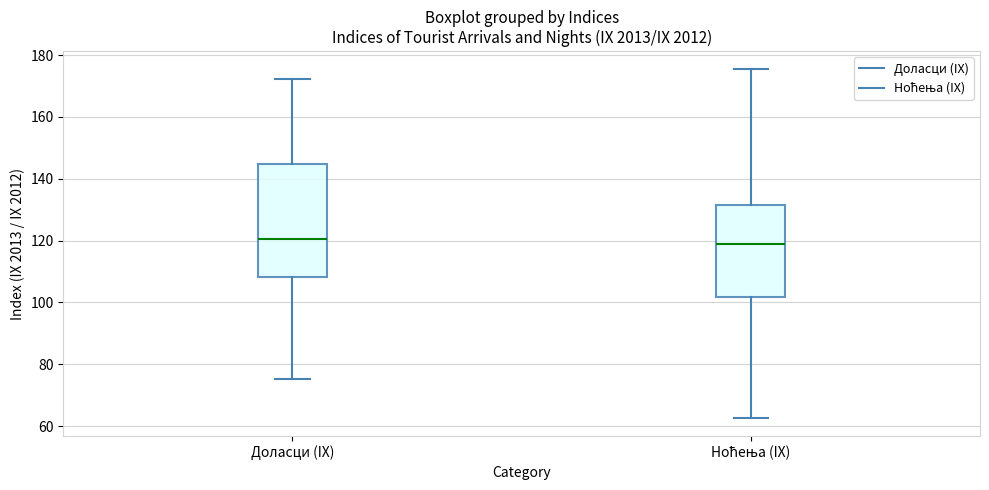

Which box is the tallest, from its lower edge to its upper edge?

Доласци (IX)